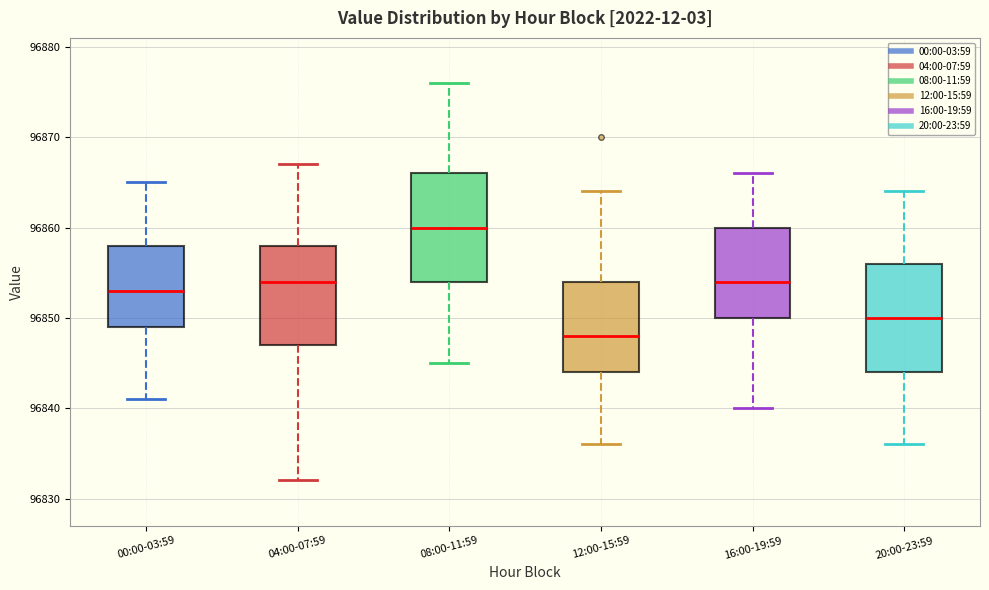

Where does the upper whisker of the box for 04:00-07:59 end on the y-axis? The values are not printed on the chart, so give them approximately, as read against the axis.

96867